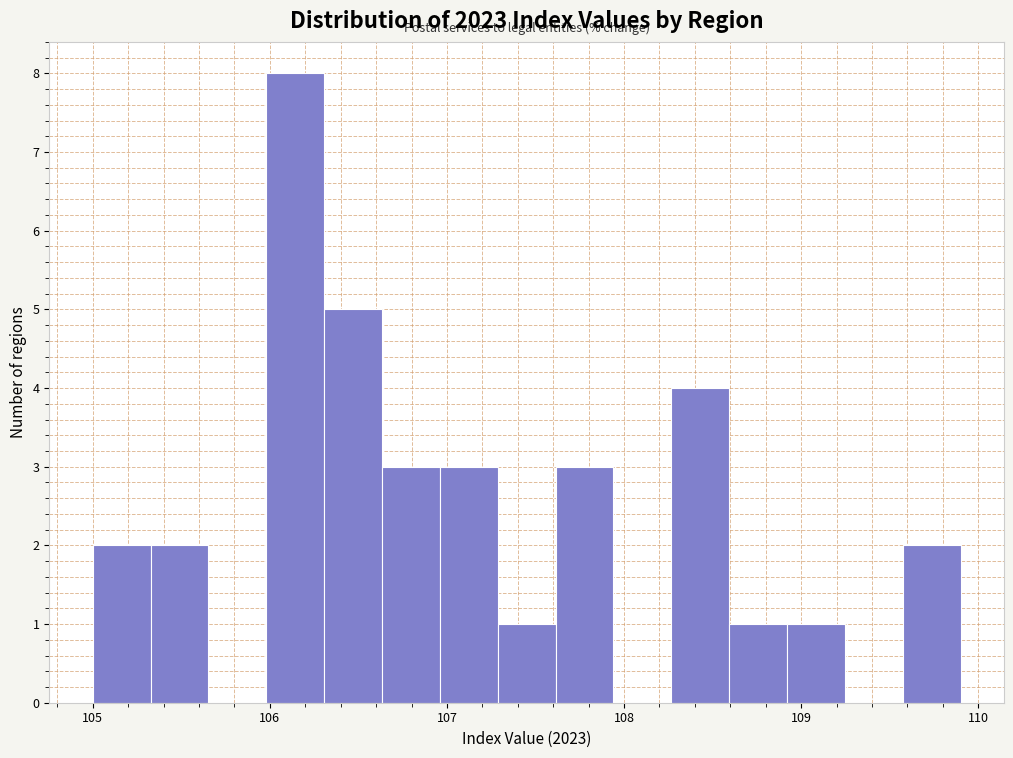

Around what value on the x-axis is the tallest bar? Give the approximate position of its centre, as read against the axis.

106.1